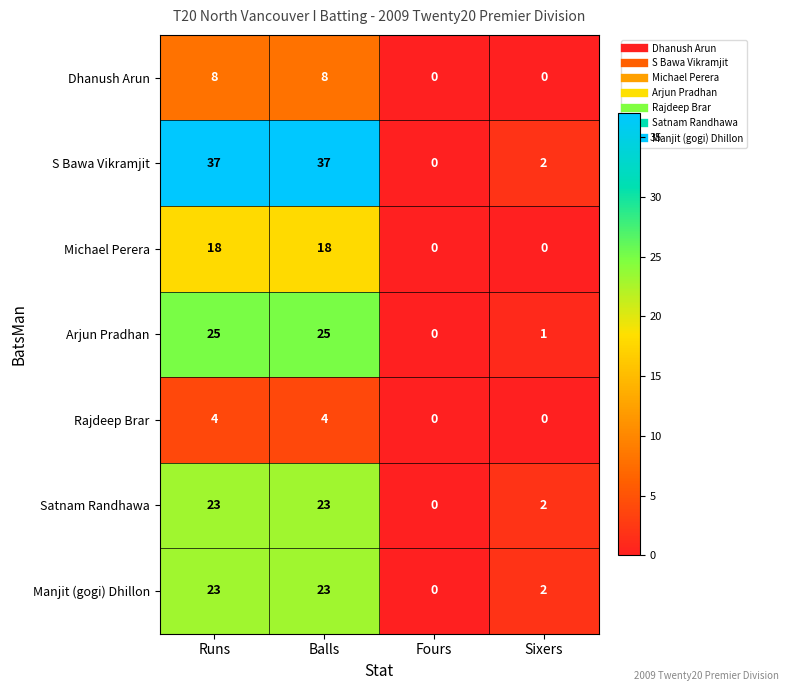

Count the number of categories in the chart.

4